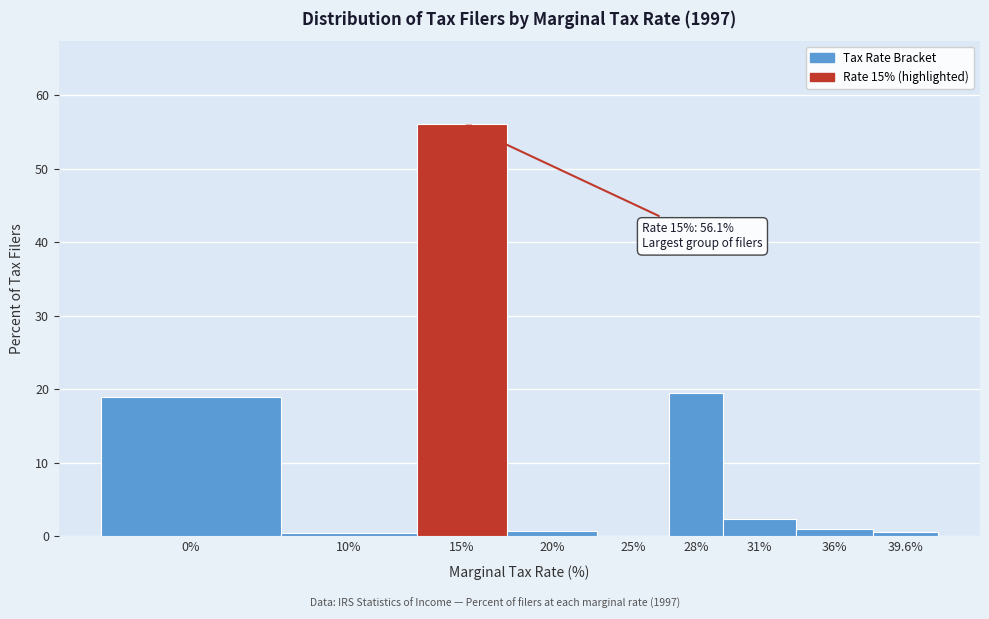

The chart shows a value of 1.0 at 36%. True or false?

True